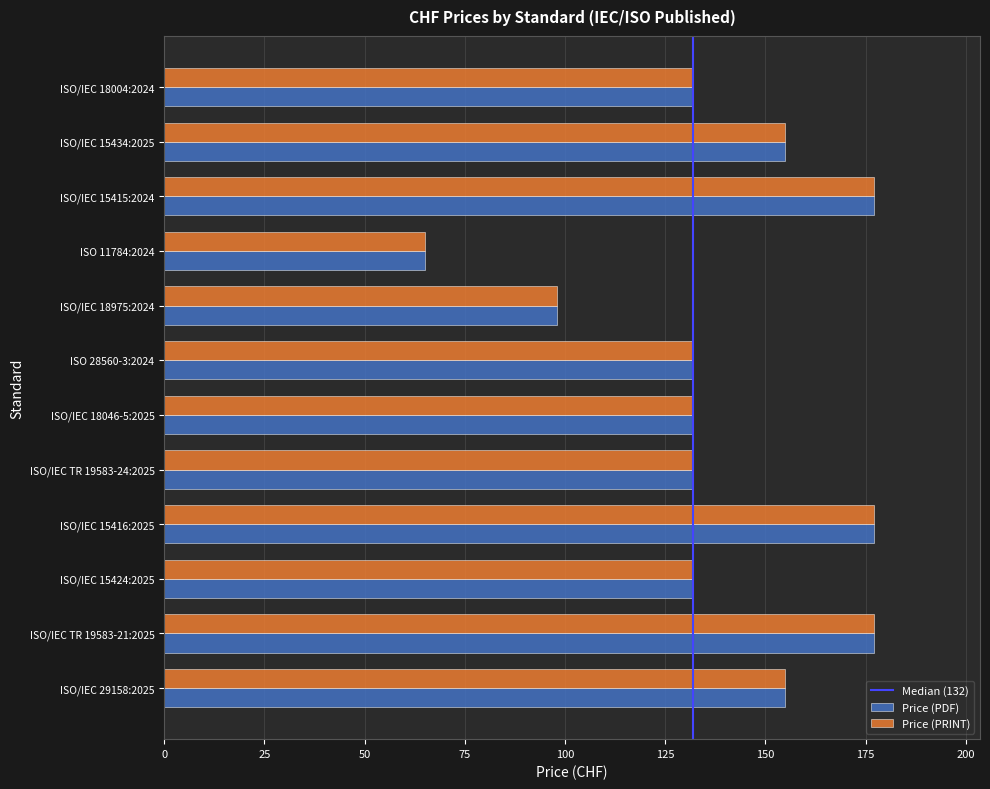

What is the sum of all Price (PRINT) values?

1664